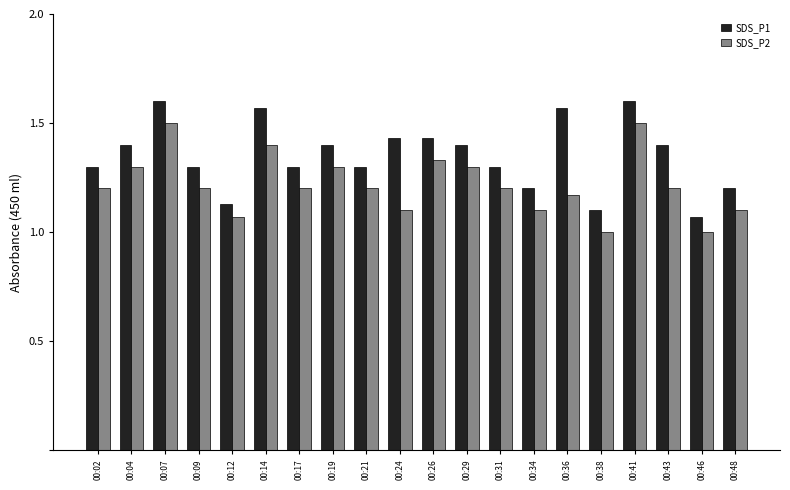

True or false: SDS_P1 has a value of 1.3 at 00:21.

True